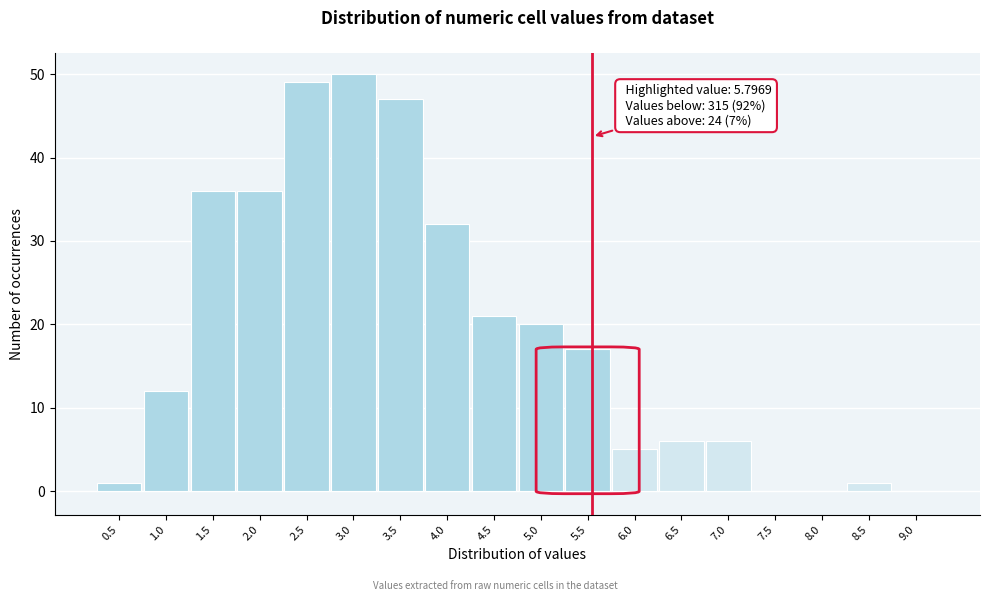

Reading left to right, what are all the values shown in this chart?

0.5=1	1.0=12	1.5=36	2.0=36	2.5=49	3.0=50	3.5=47	4.0=32	4.5=21	5.0=20	5.5=17	6.0=5	6.5=6	7.0=6	7.5=0	8.0=0	8.5=1	9.0=0